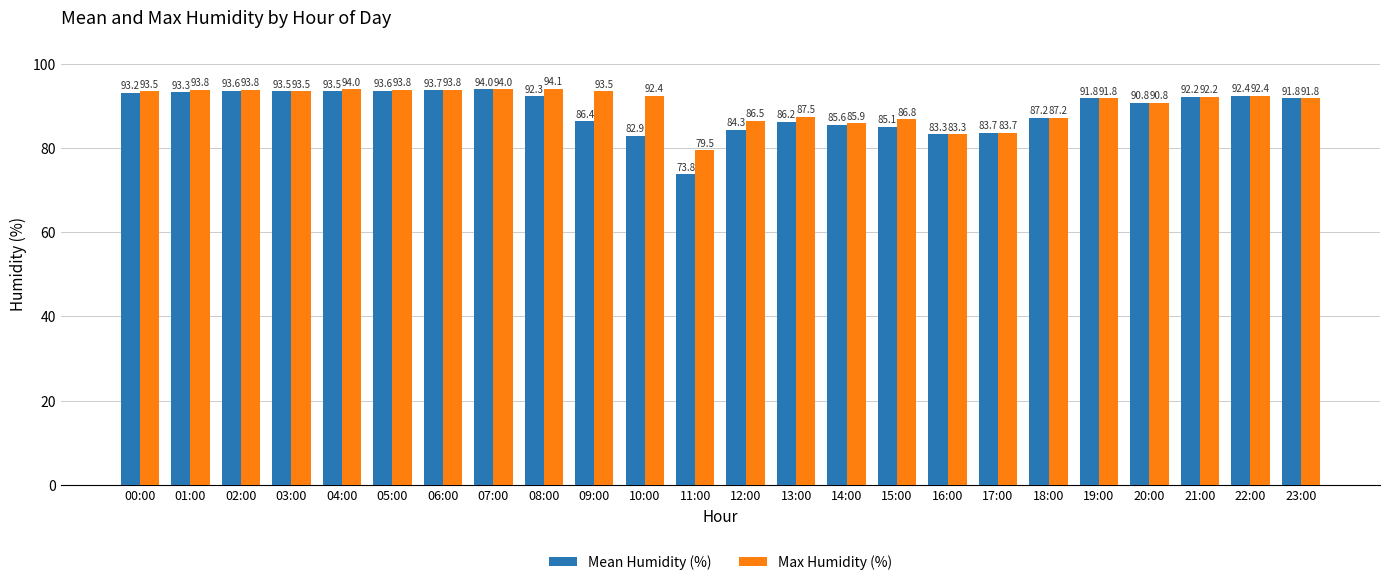

The value of Max Humidity (%) at 02:00 is 93.8. True or false?

True